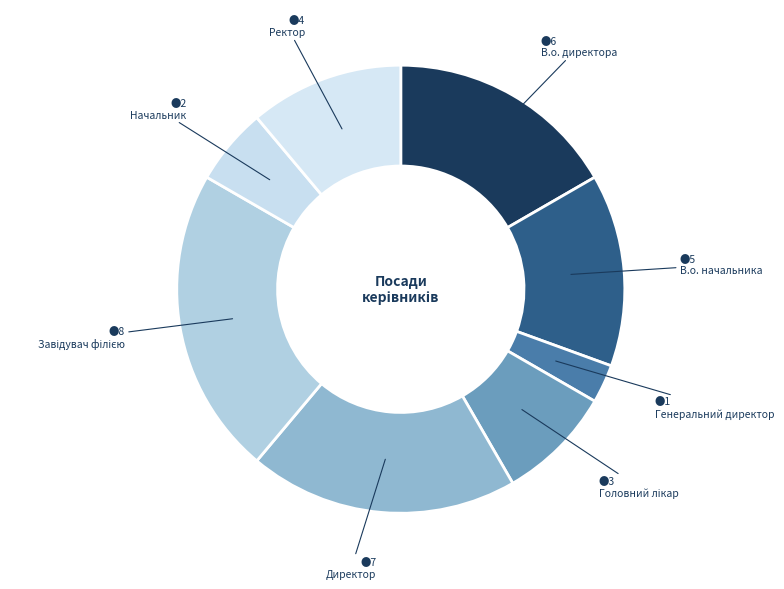

How many slices are in this pie chart?

8